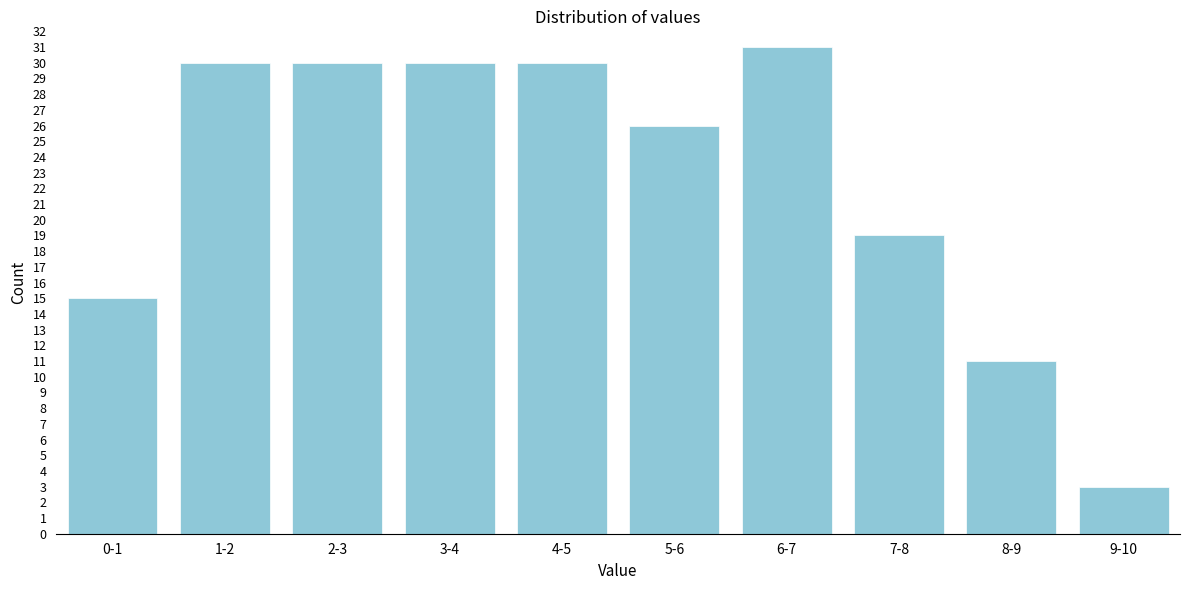

Reading left to right, what are all the values shown in this chart?

0-1=15	1-2=30	2-3=30	3-4=30	4-5=30	5-6=26	6-7=31	7-8=19	8-9=11	9-10=3